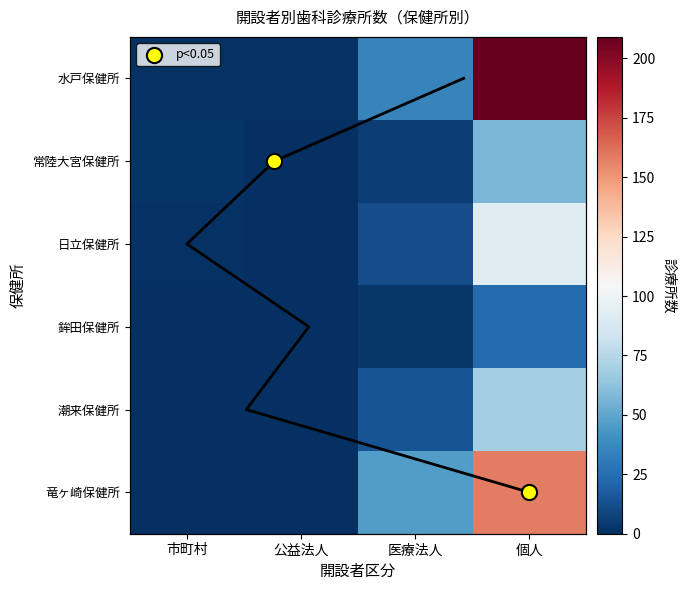

How many values in 日立保健所 are above zero?

3